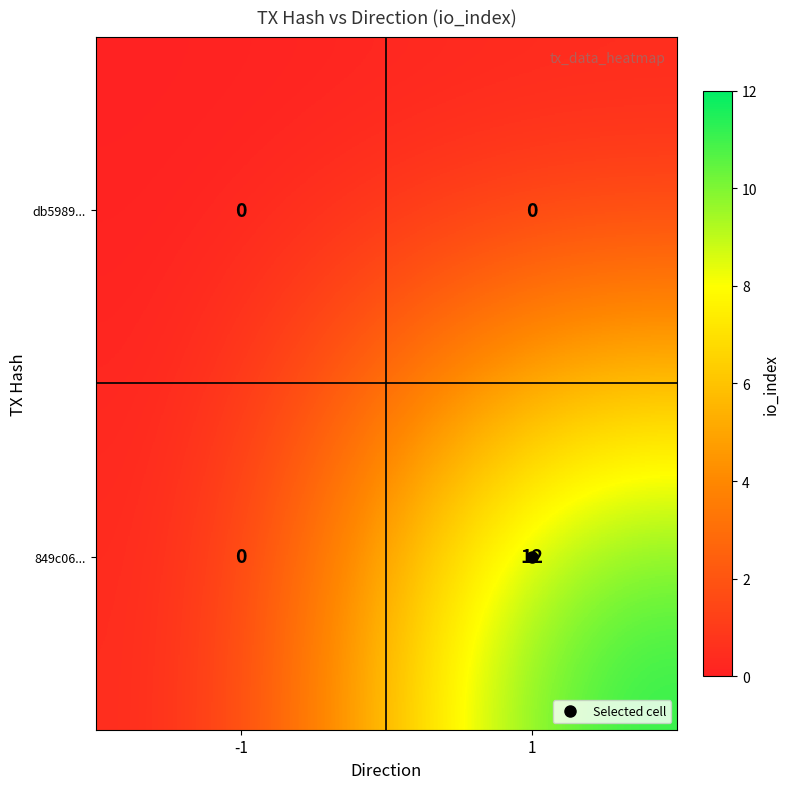

At which category is the sum across all series the highest?

1